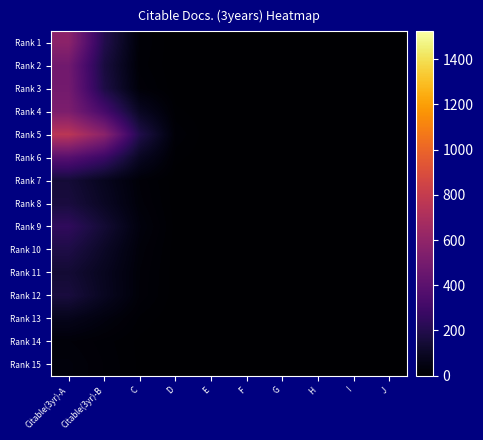

Which label corresponds to the smallest value in the chart?

E